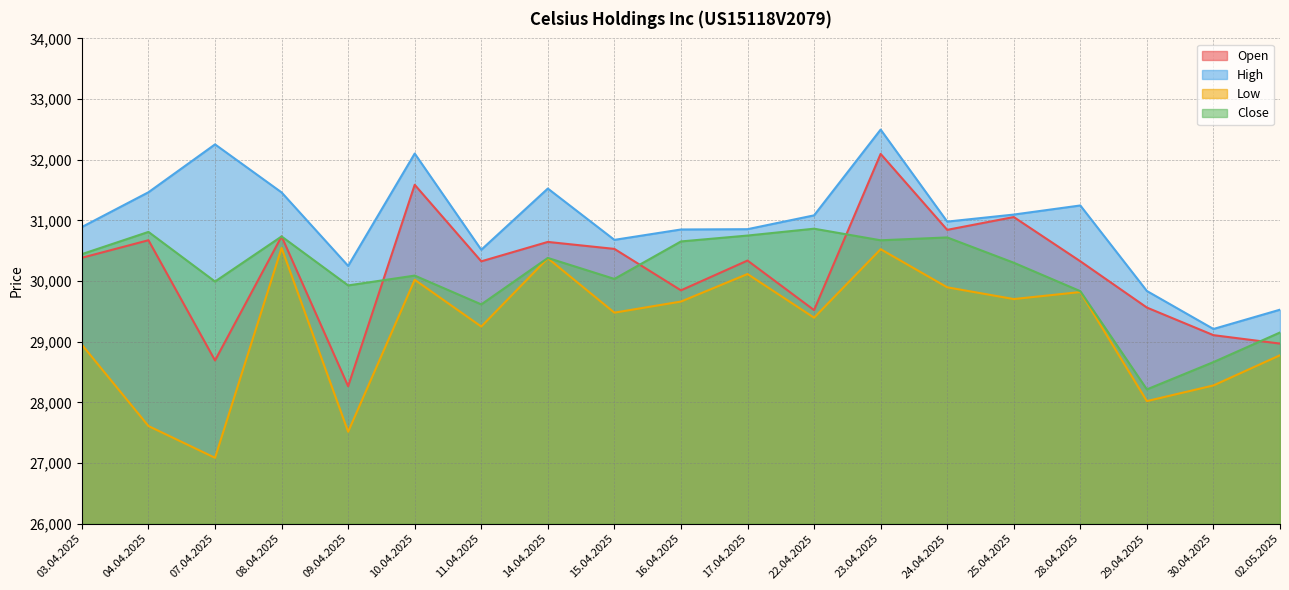

What is the label of the 8th point from the left?

14.04.2025